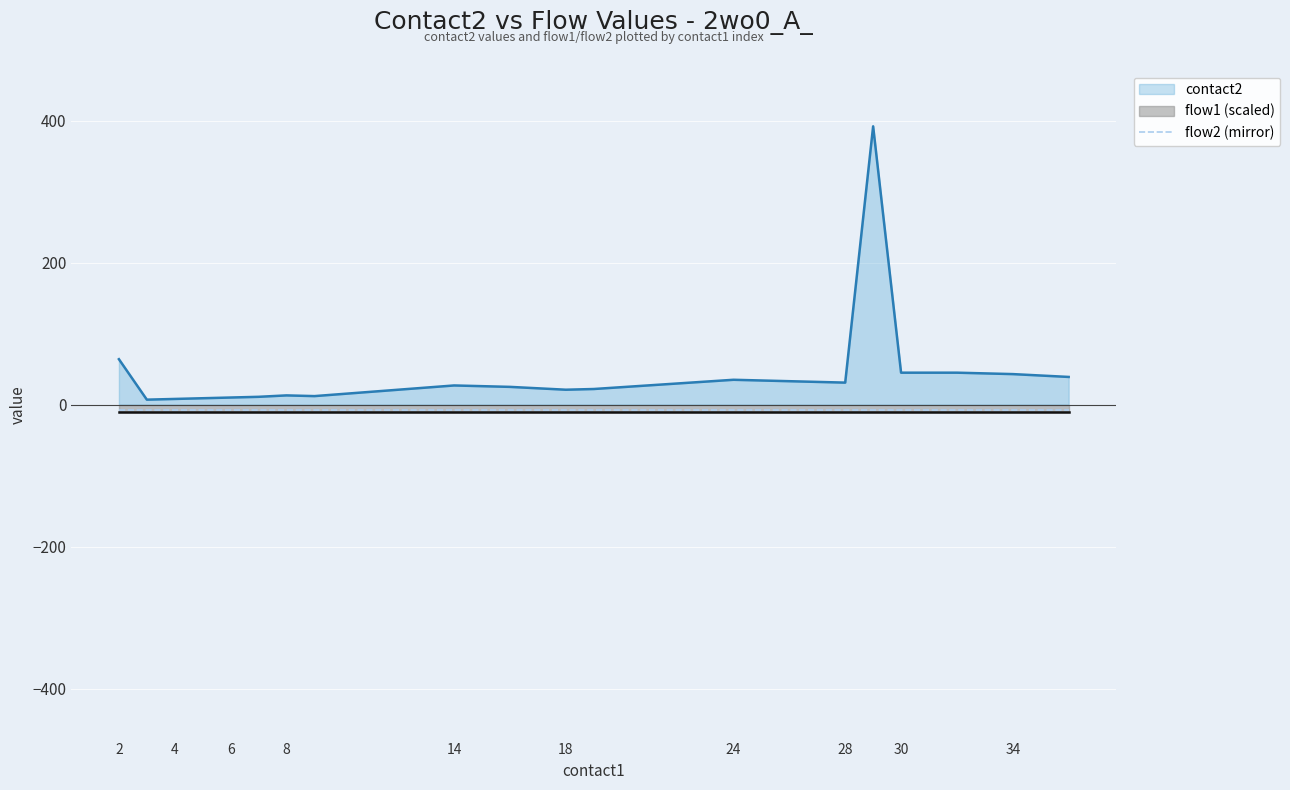

True or false: flow1 has more than 1 interior local peaks.

False